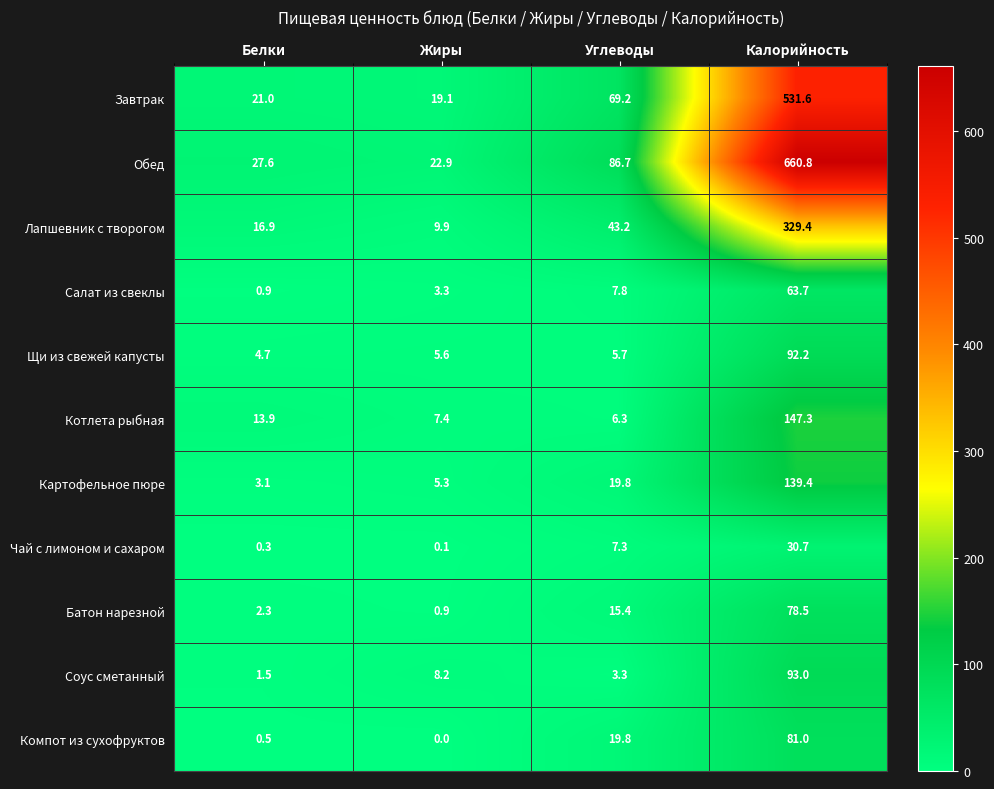

Which series has the largest range (max minus min)?

Обед